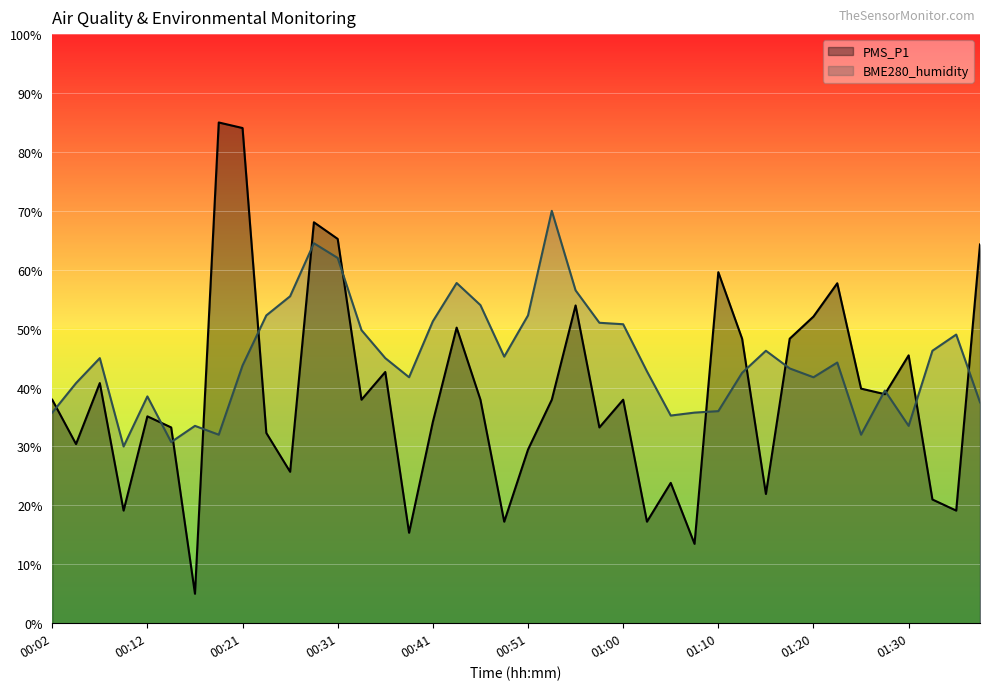

How many lines are shown in the chart?

2